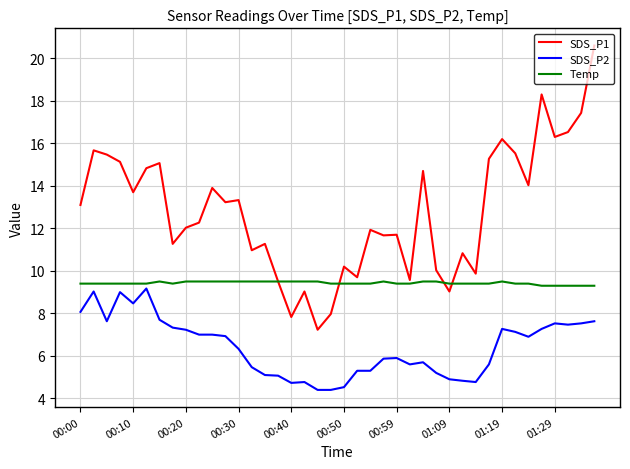

Which series has the largest range (max minus min)?

SDS_P1